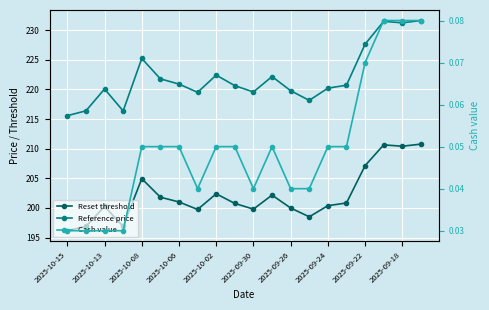

At which category does Reset threshold reach its first local peak?

2025-10-13